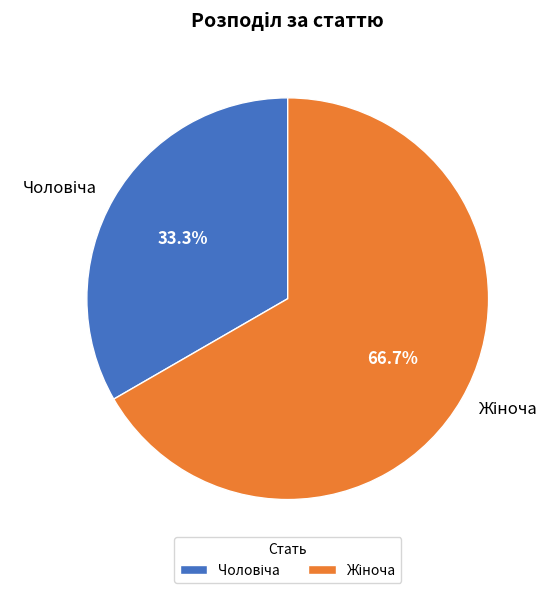

Does any single category account for the majority?

Yes